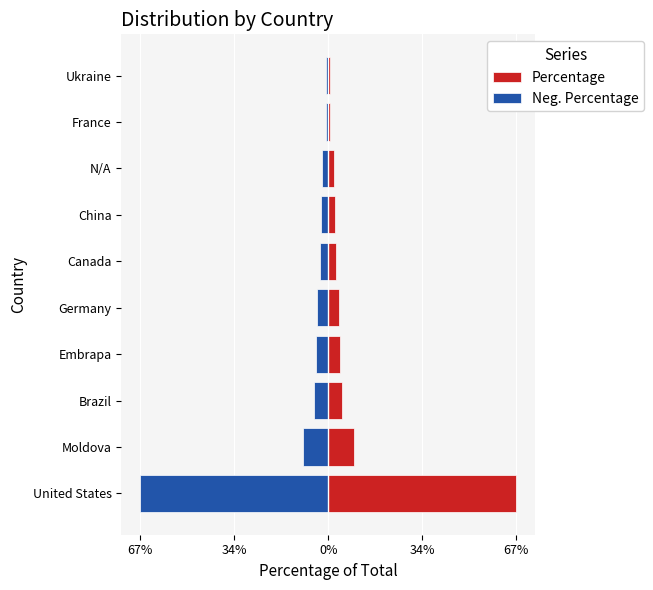

Is the value of Percentage at Canada greater than the value of Neg. Percentage at Moldova?

Yes